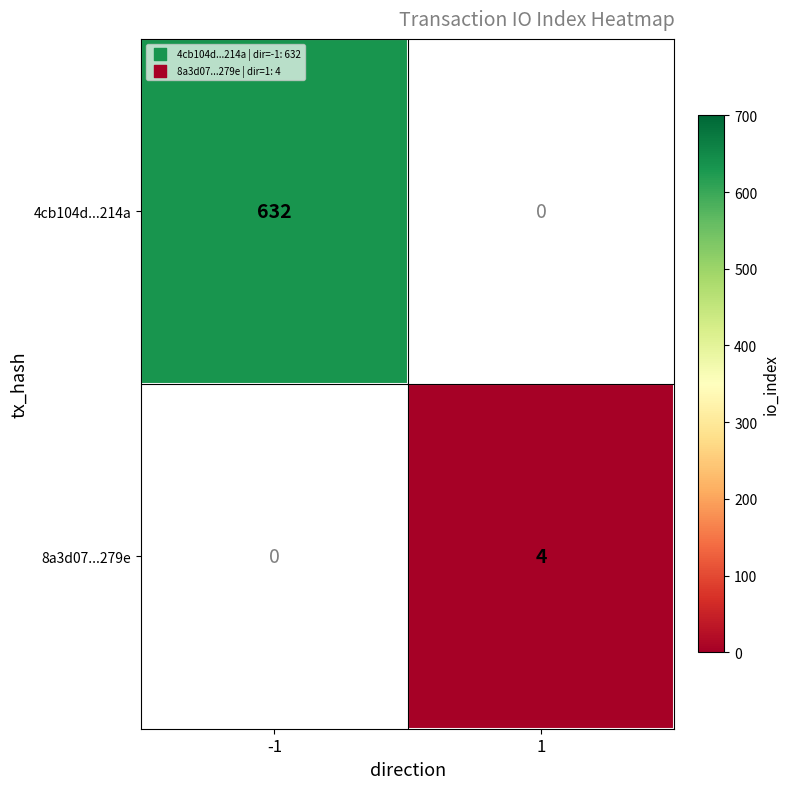

True or false: 4cb104d...214a has a value of 632 at -1.

True